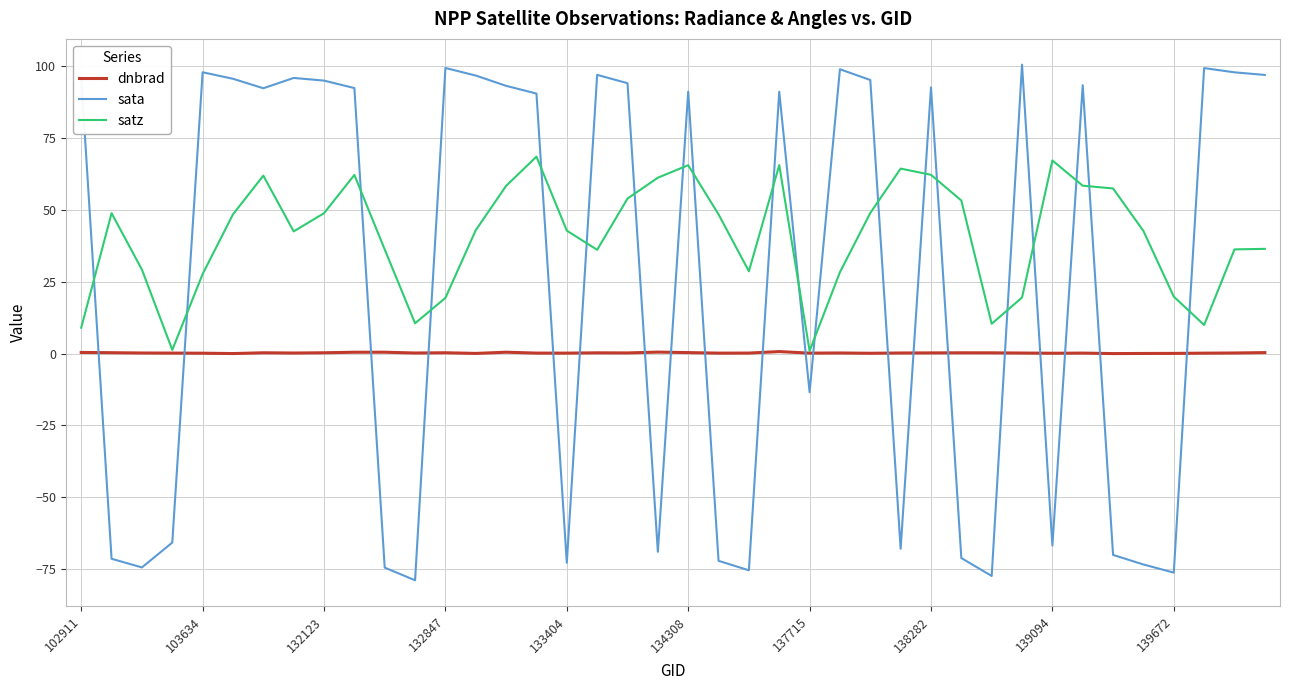

What is the difference between the maximum and second lowest values in the satz series?

67.2